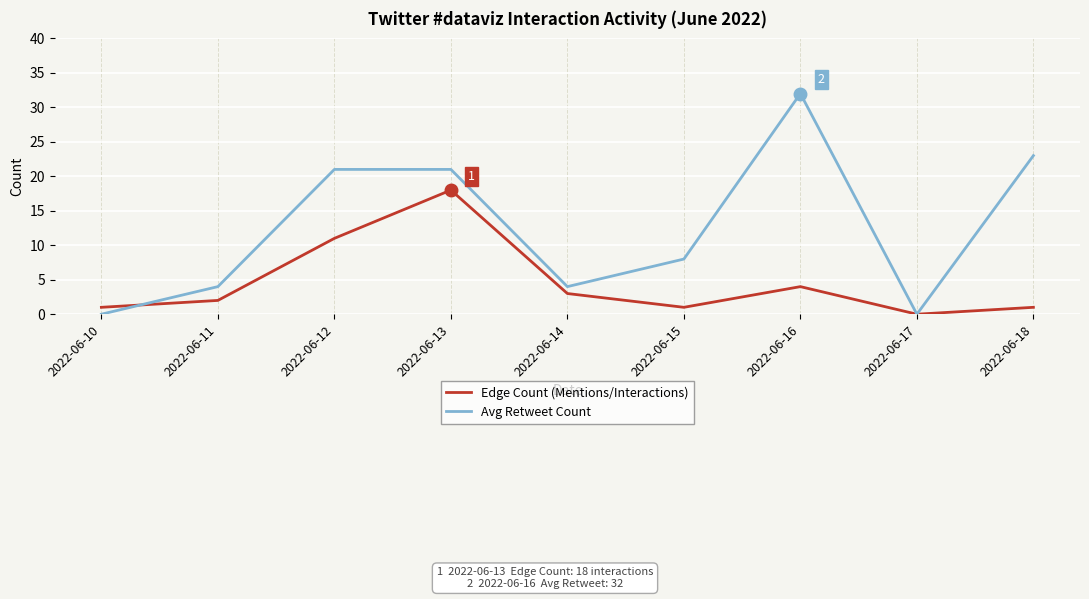

List the series in order of their overall mean, highest first.

Avg Retweet Count, Edge Count (Mentions/Interactions)